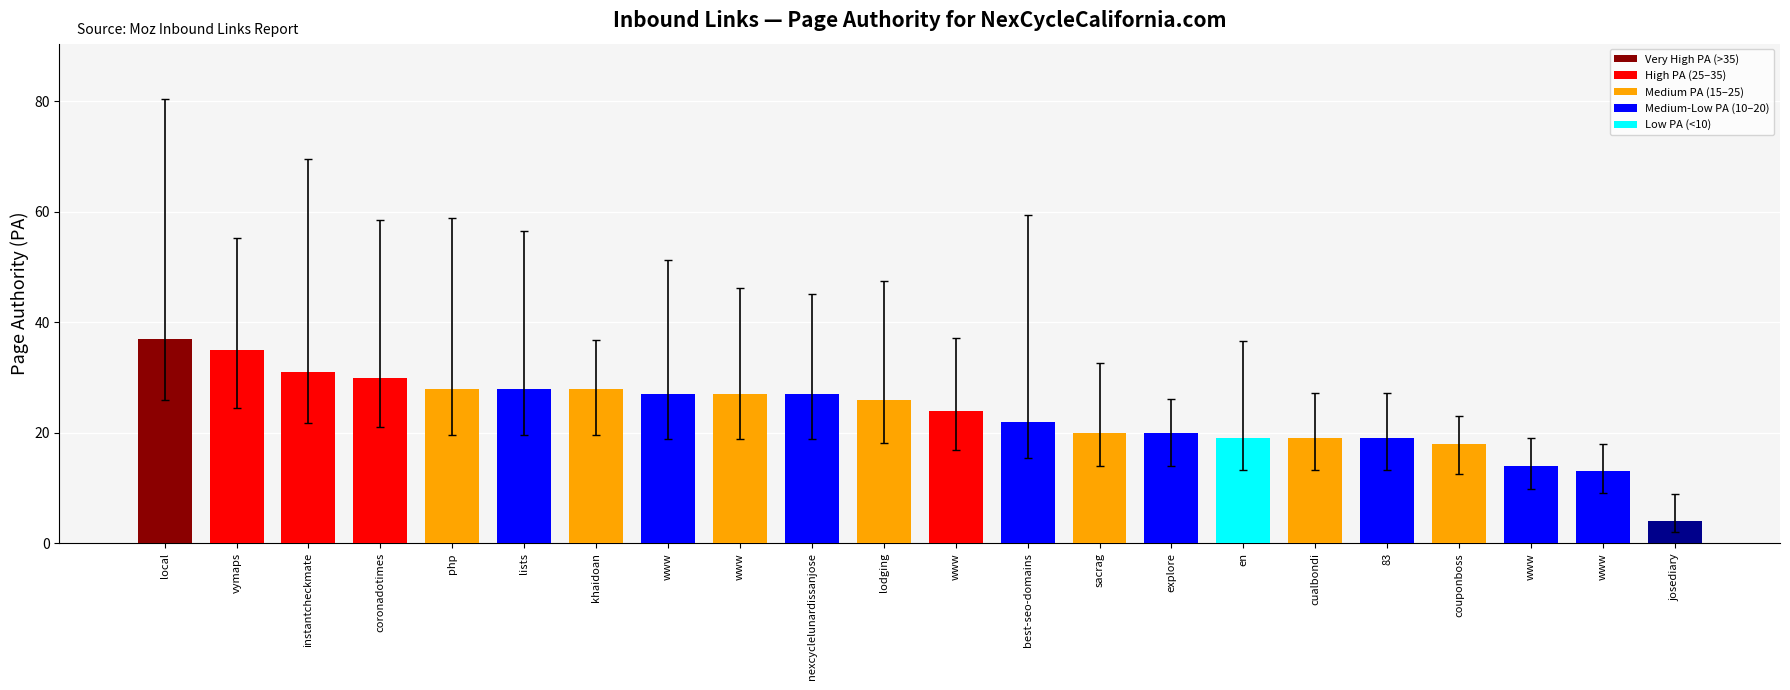

What is the approximate value at couponboss, to the nearest 5?

20